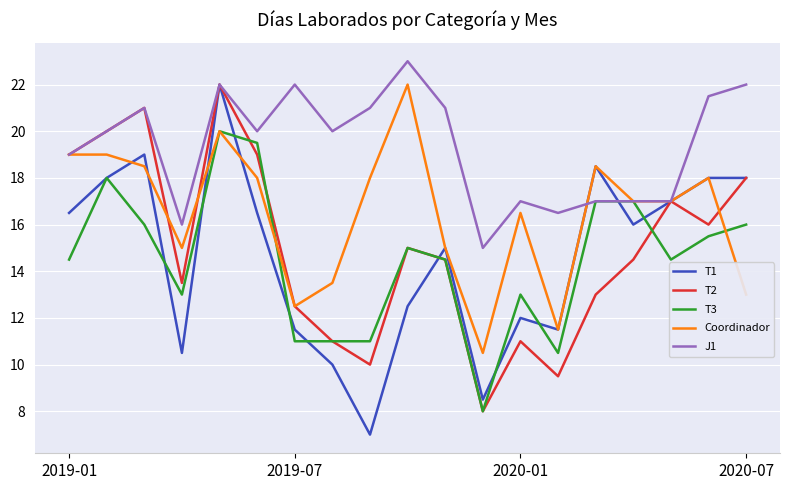

Which series has the largest total across all categories?

J1